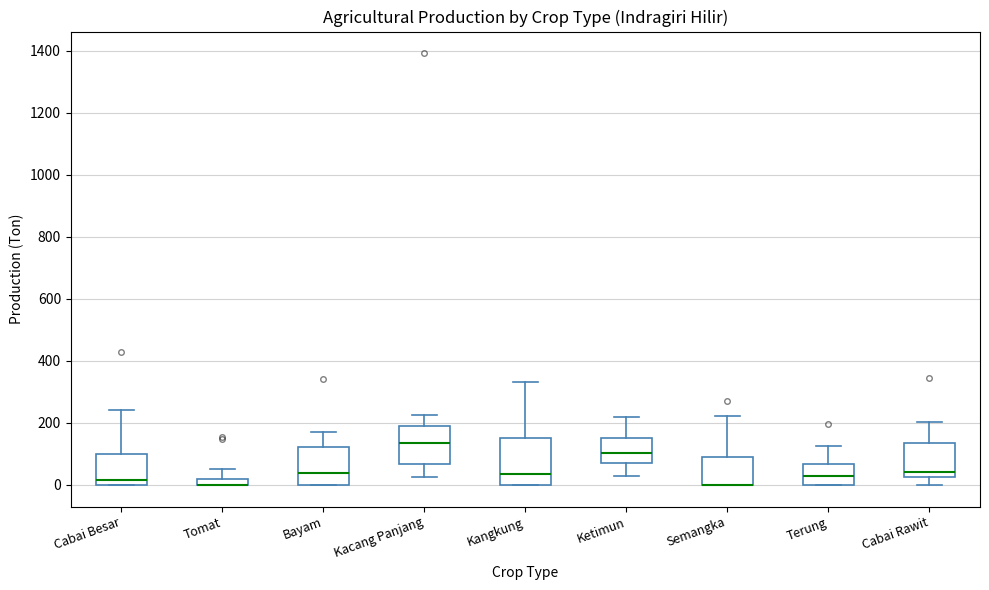

Comparing the boxes themselves (not the whiskers), which one is the tallest?

Kangkung